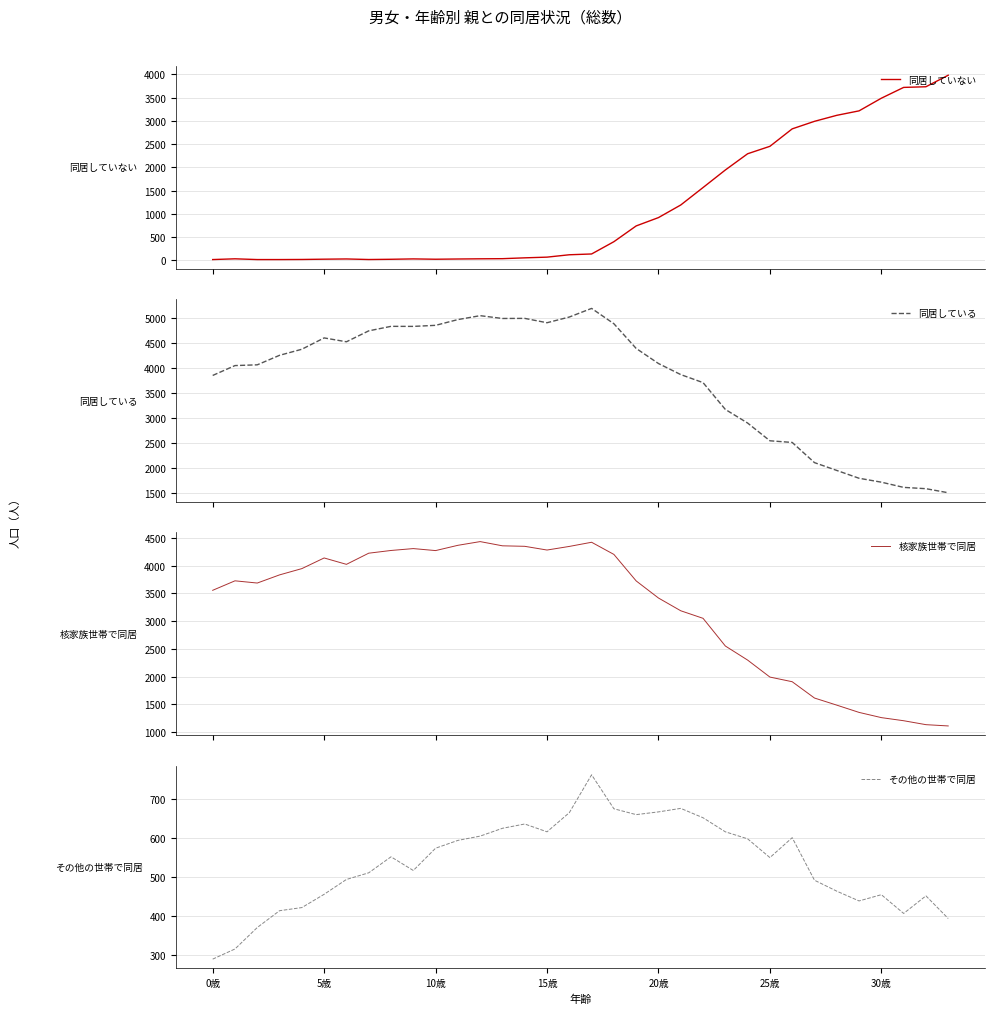

At 12, list the series in order from largest to smallest.

同居している, 核家族世帯で同居, その他の世帯で同居, 同居していない